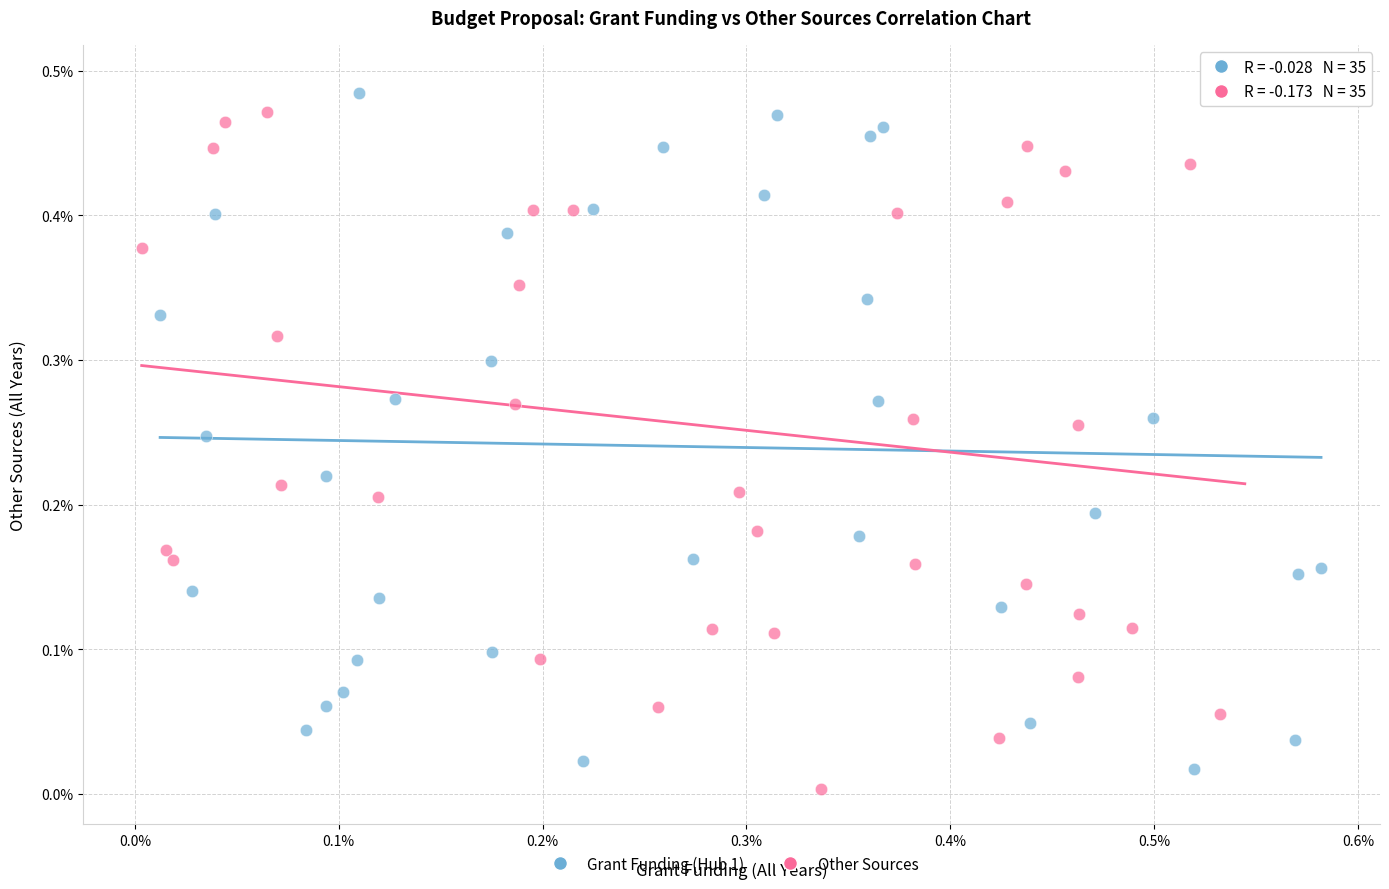

Which series contains the highest Y value?

Grant Funding (Hub 1)